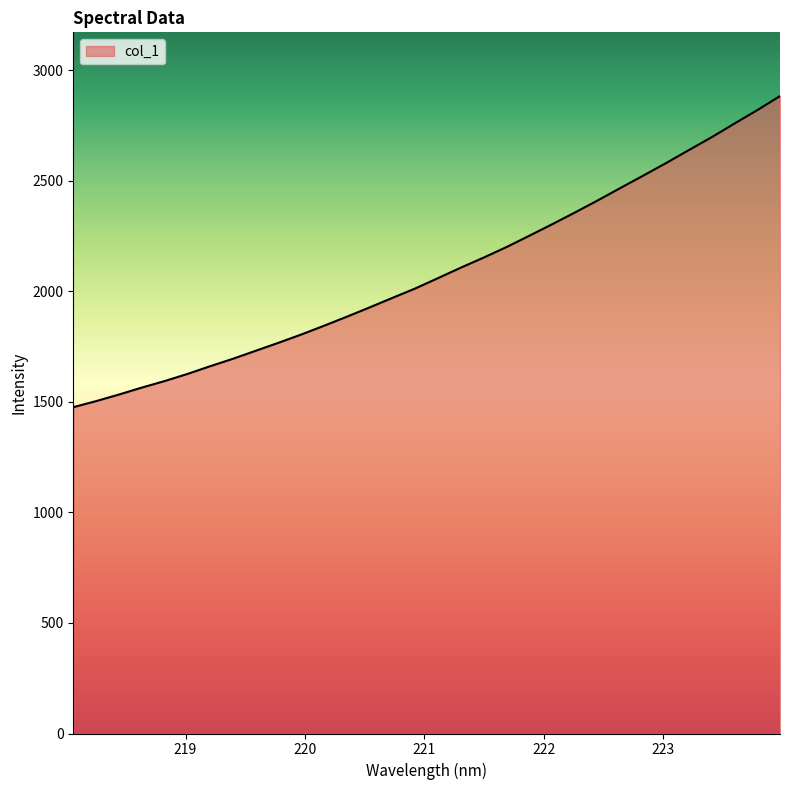

What is the greatest value displayed?

2882.7